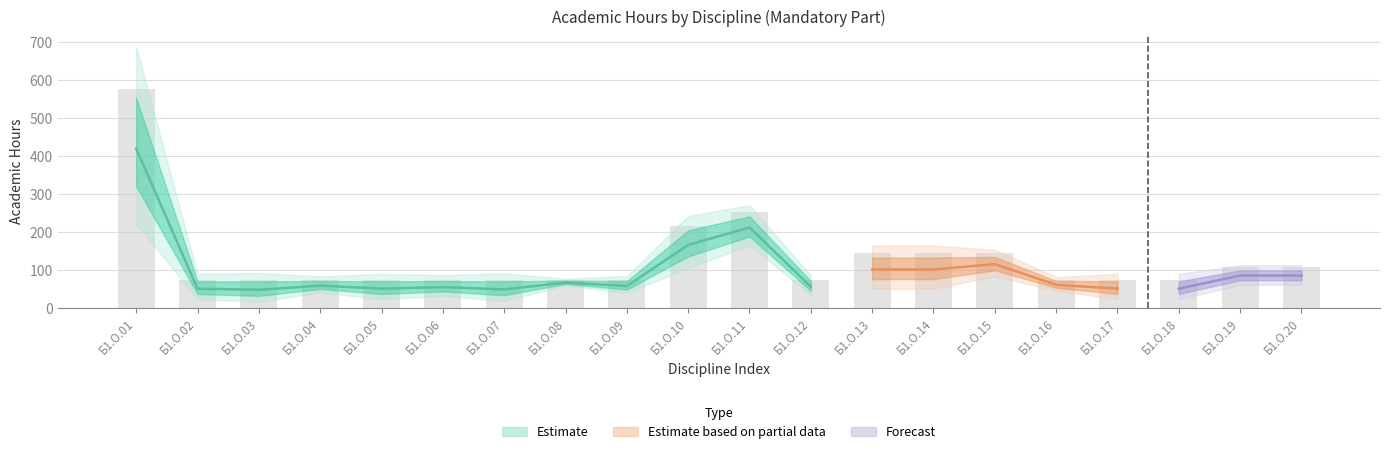

How many data points does each series have?

20